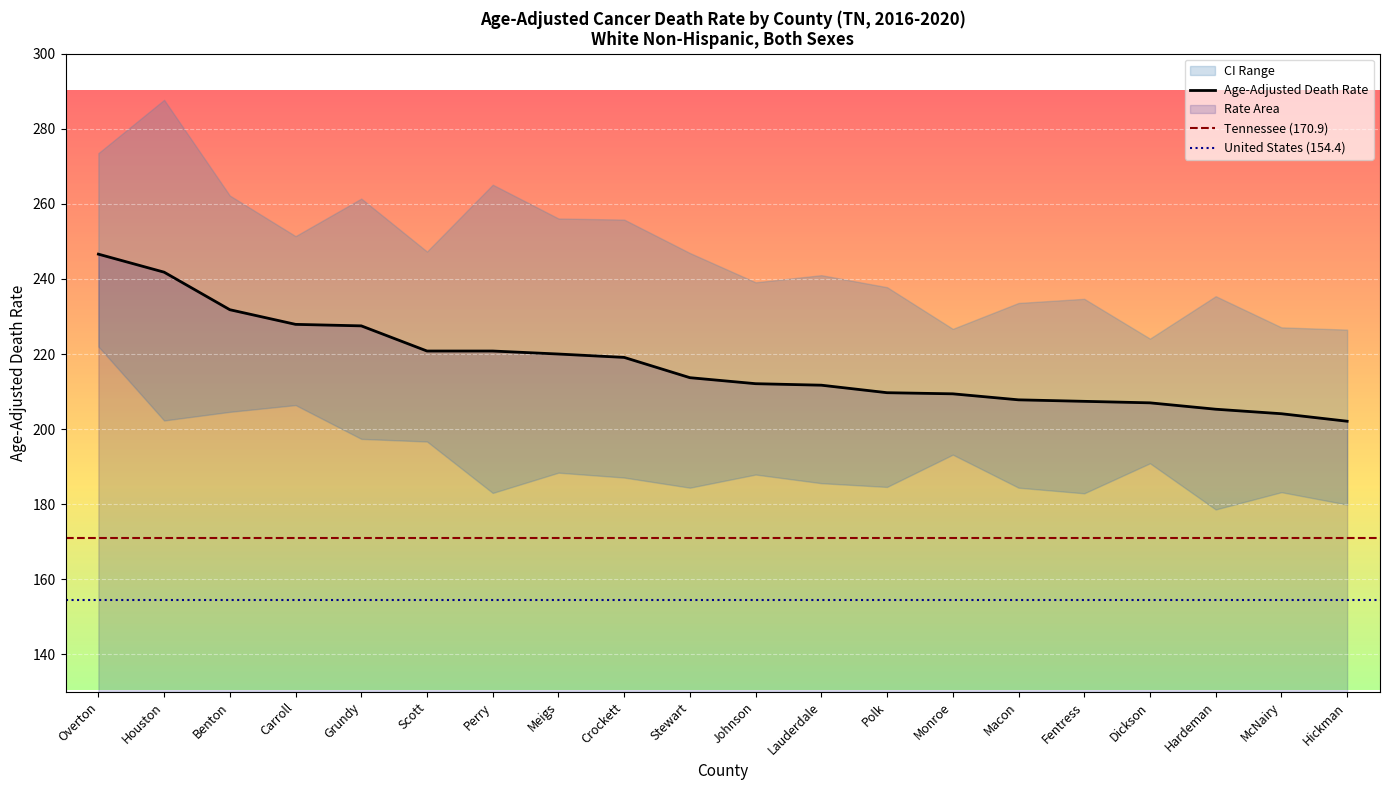

Which category has the lowest value in the Lower CI series?

Hardeman